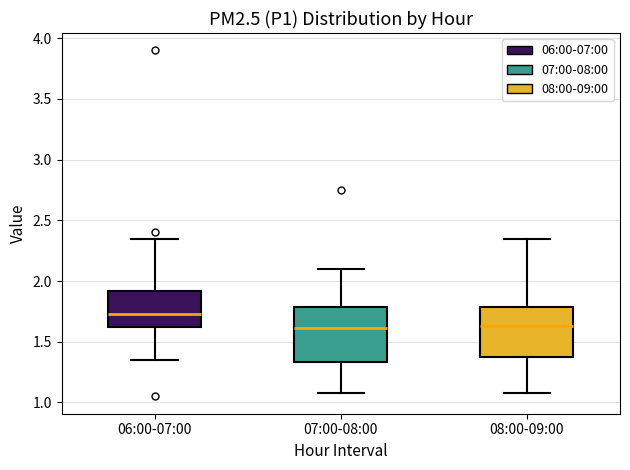

Reading left to right, transcribe this box plot: for each box, give where its median line is, the range the box spans, and where its two whiskers end, as read against the y-axis. The values are not printed on the chart, so give them approximately, as read against the axis.

06:00-07:00: median 1.75, box 1.65 to 1.90, whiskers 1.35 to 2.35
07:00-08:00: median 1.60, box 1.35 to 1.80, whiskers 1.10 to 2.10
08:00-09:00: median 1.65, box 1.35 to 1.80, whiskers 1.10 to 2.35